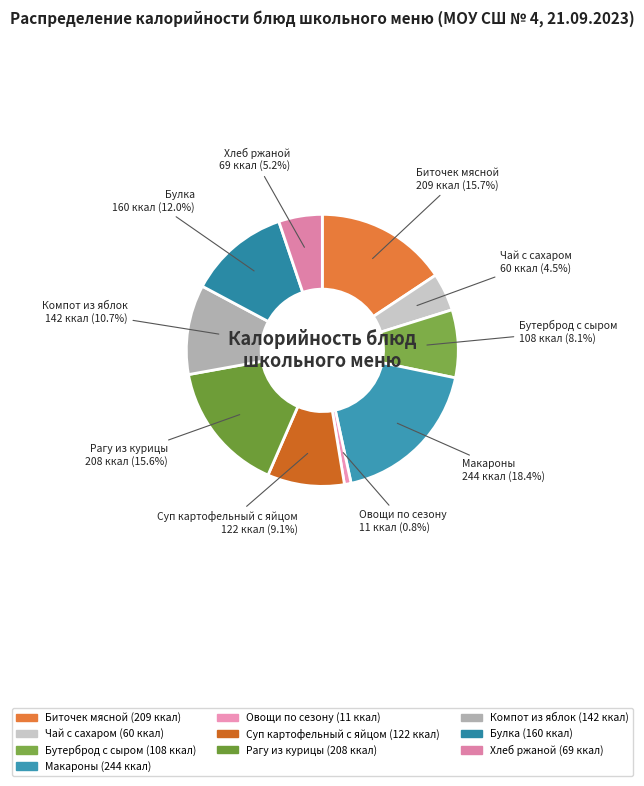

Count the number of slices in the pie.

10